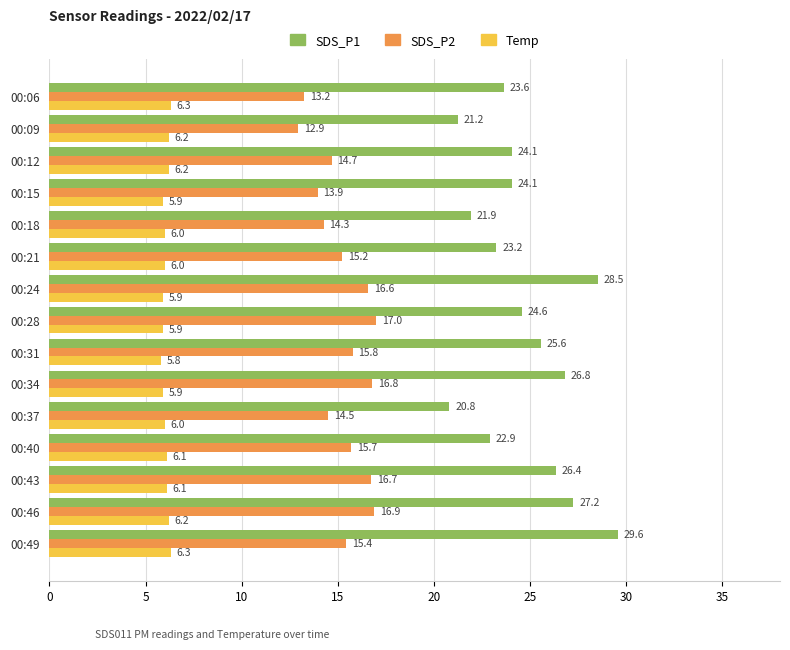

Count the number of categories in the chart.

15